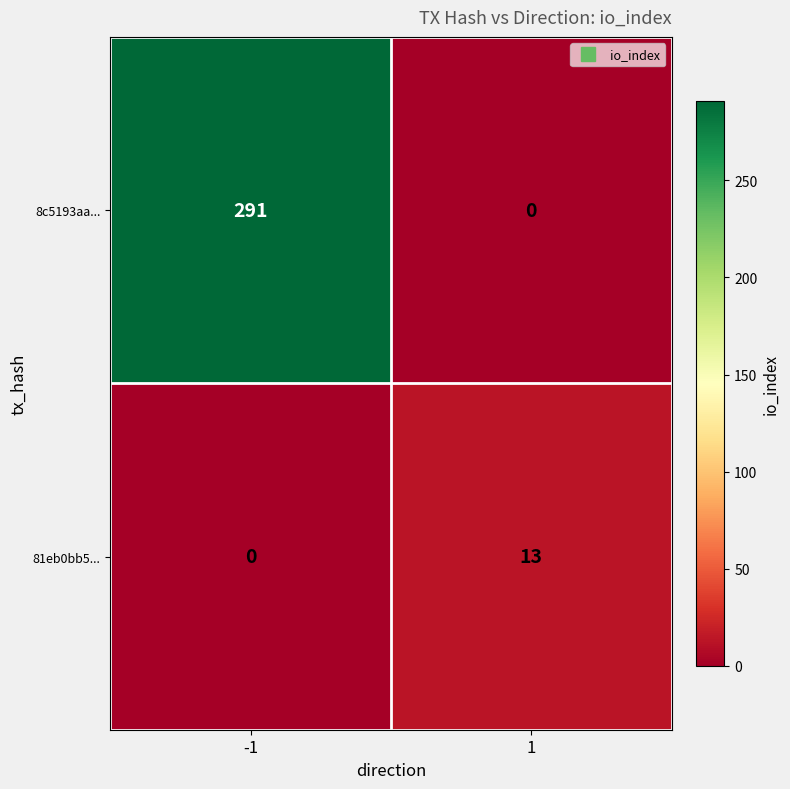

Is it true that 8c5193aa... equals 291 at -1?

True